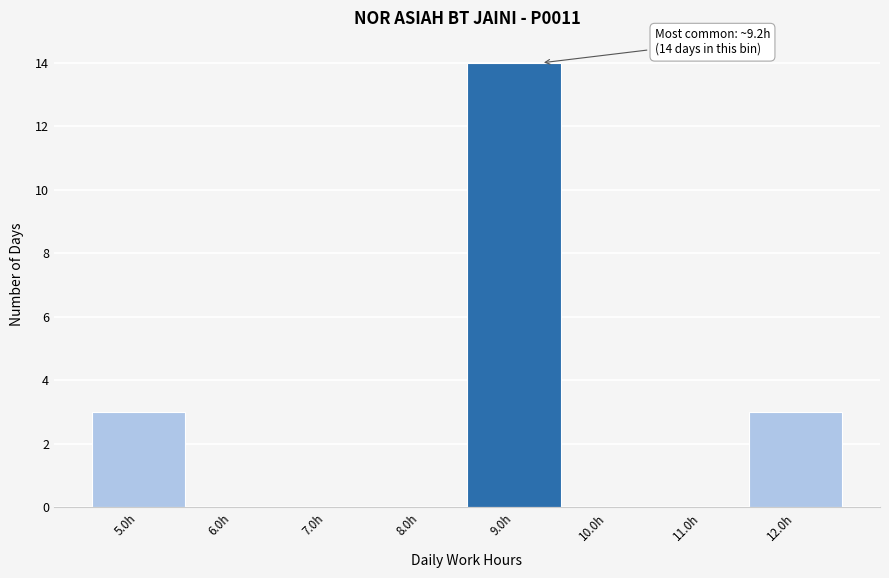

Over which range of the x-axis is the bar tallest?

8.5 to 9.5